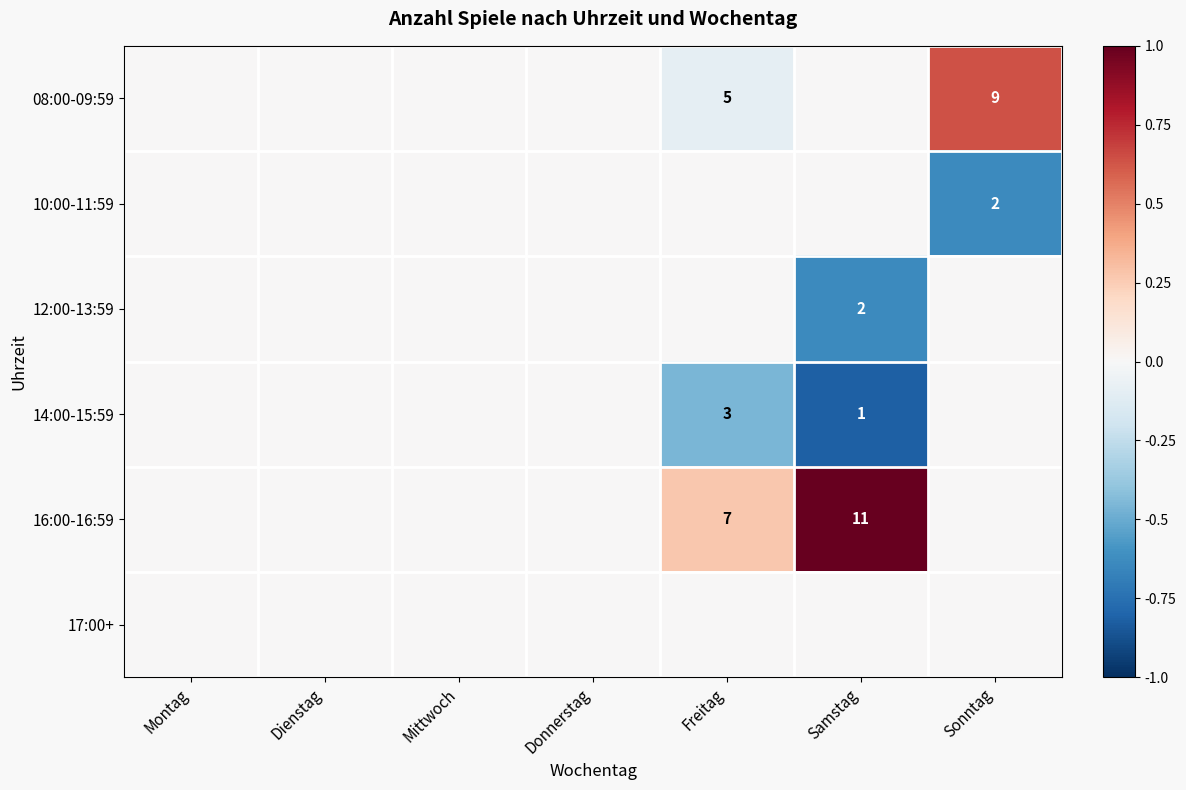

At how many categories does at least one series exceed 0?

3